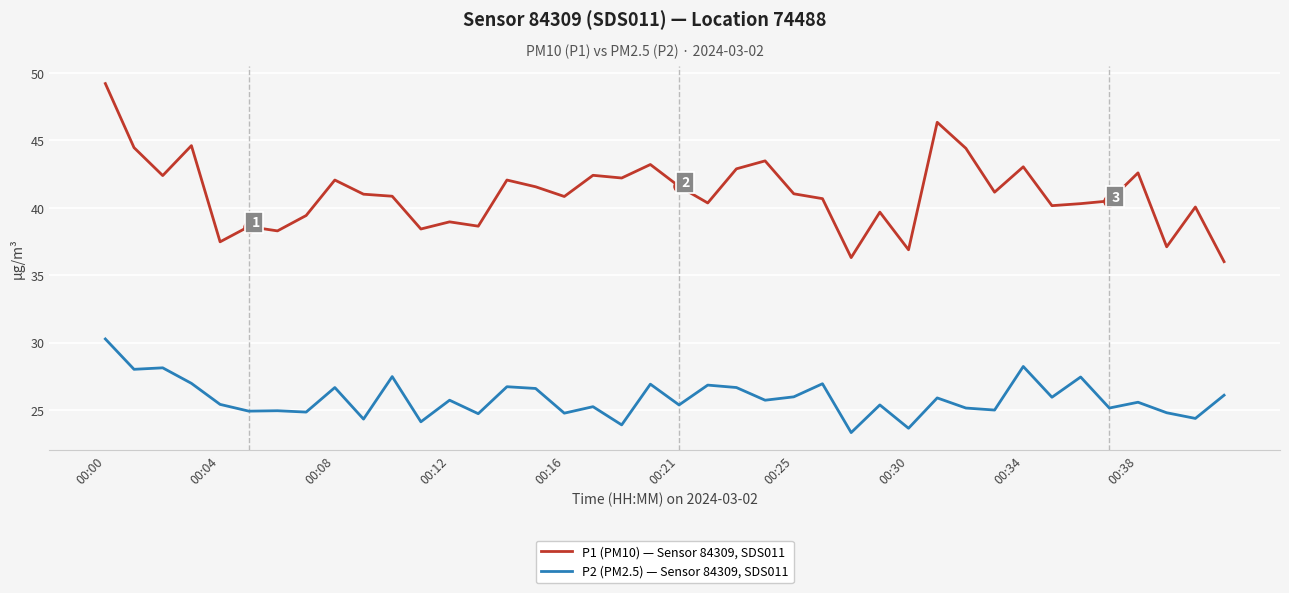

Rank the series by their maximum value, from lowest to highest.

P2 (PM2.5) — Sensor 84309, SDS011, P1 (PM10) — Sensor 84309, SDS011